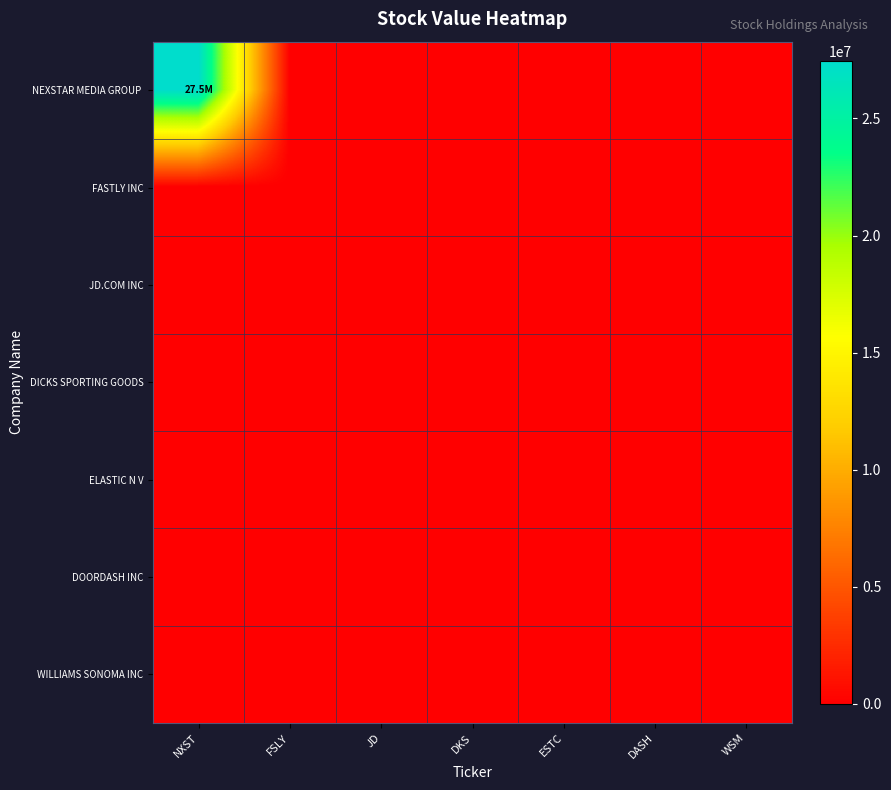

At which category is the sum across all series the highest?

NXST